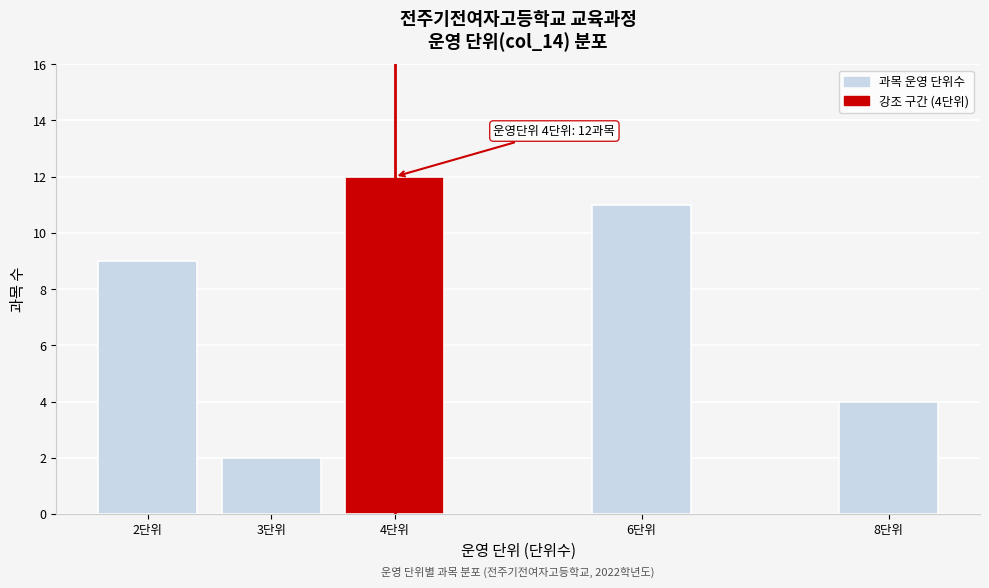

Reading left to right, transcribe all the data shown in this chart.

2단위=9	3단위=2	4단위=12	6단위=11	8단위=4